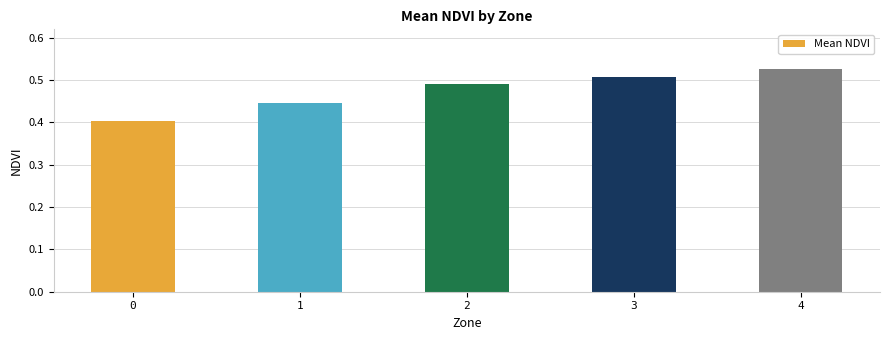

How many values are between 0 and 1?

5